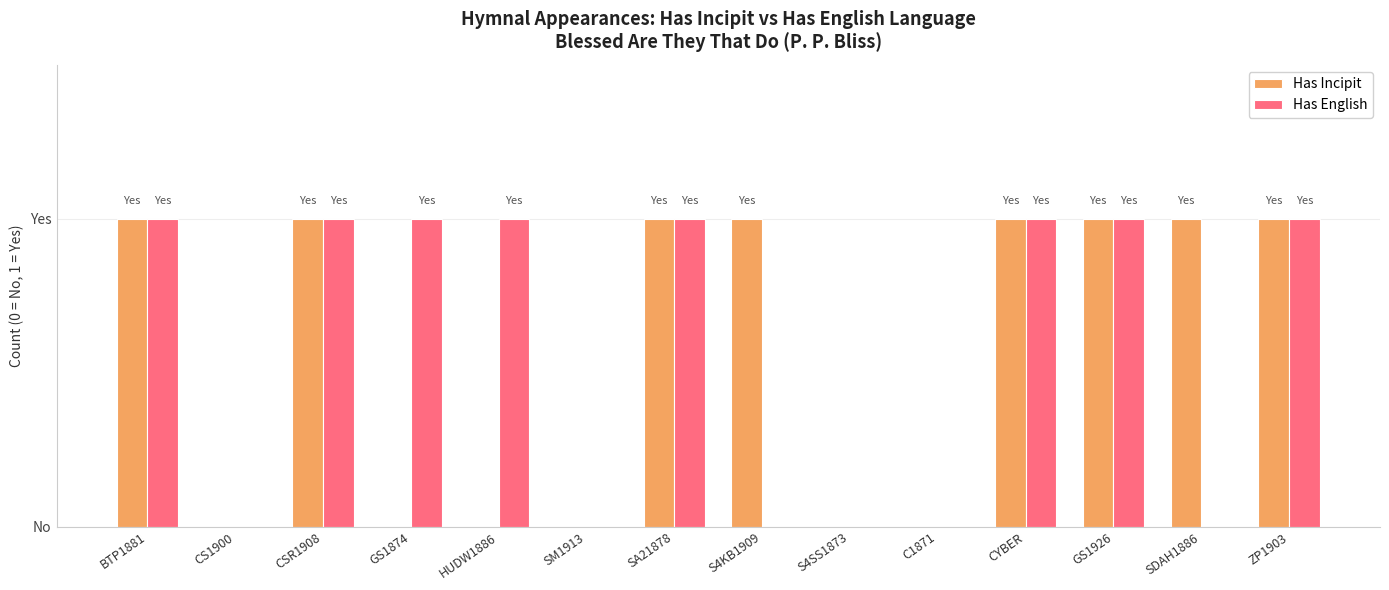

What are all the series names shown in the legend?

Has Incipit, Has English